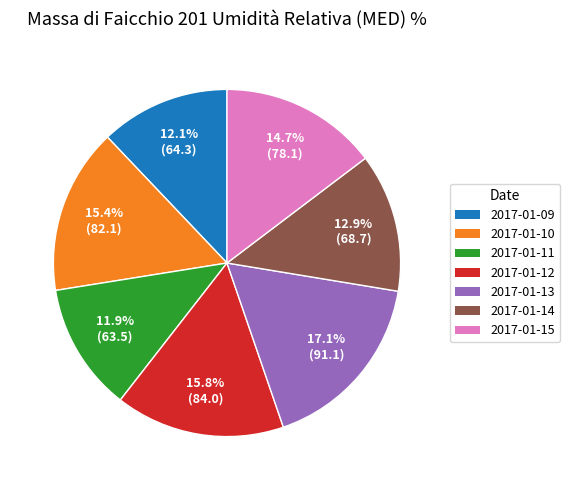

Is 2017-01-09 the majority of the pie?

No